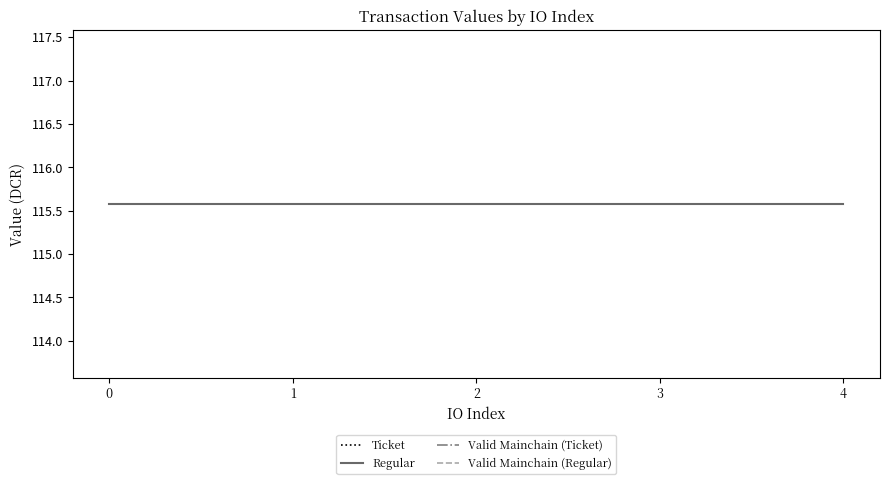

Which series has the widest spread of values?

Ticket